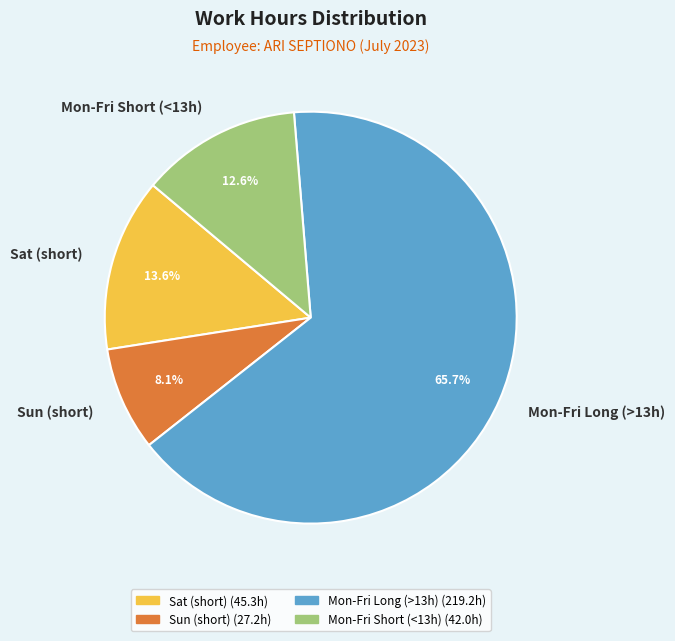

Rank the categories by value from lowest to highest.

Sun (short), Mon-Fri Short (<13h), Sat (short), Mon-Fri Long (>13h)